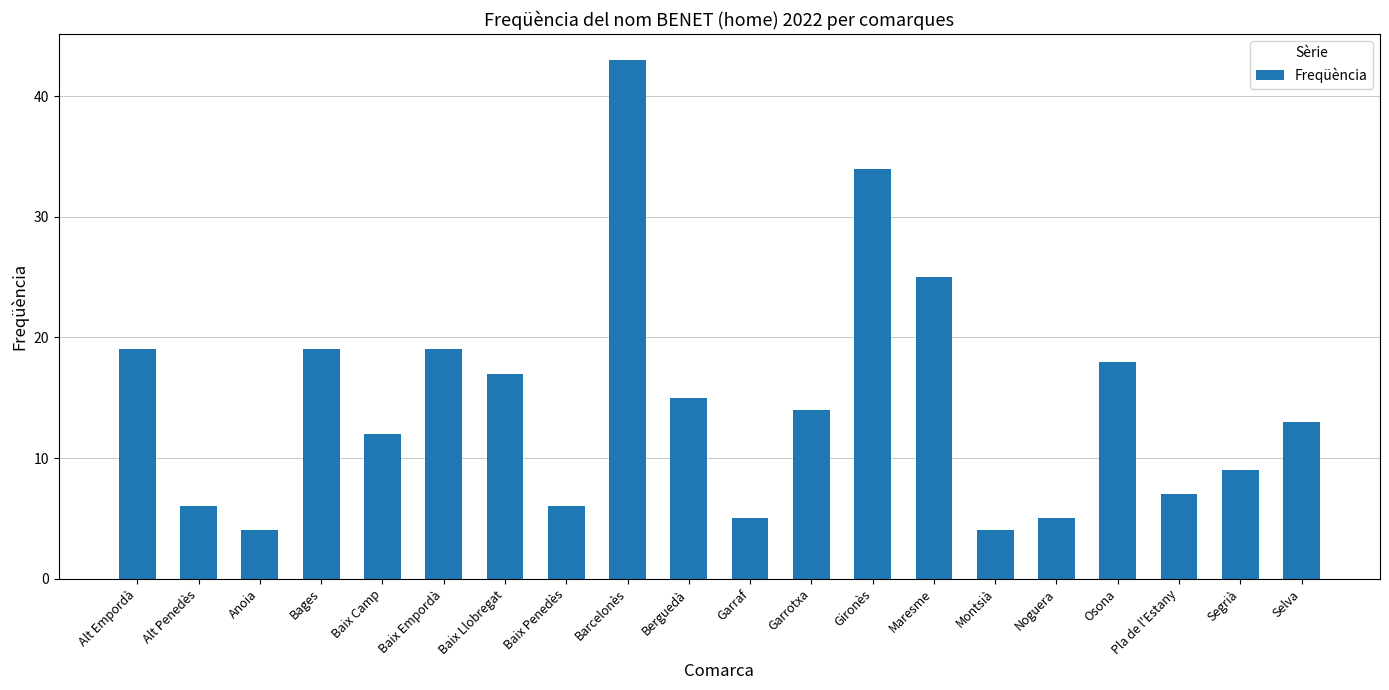

Which category has the highest value across all series?

Barcelonès